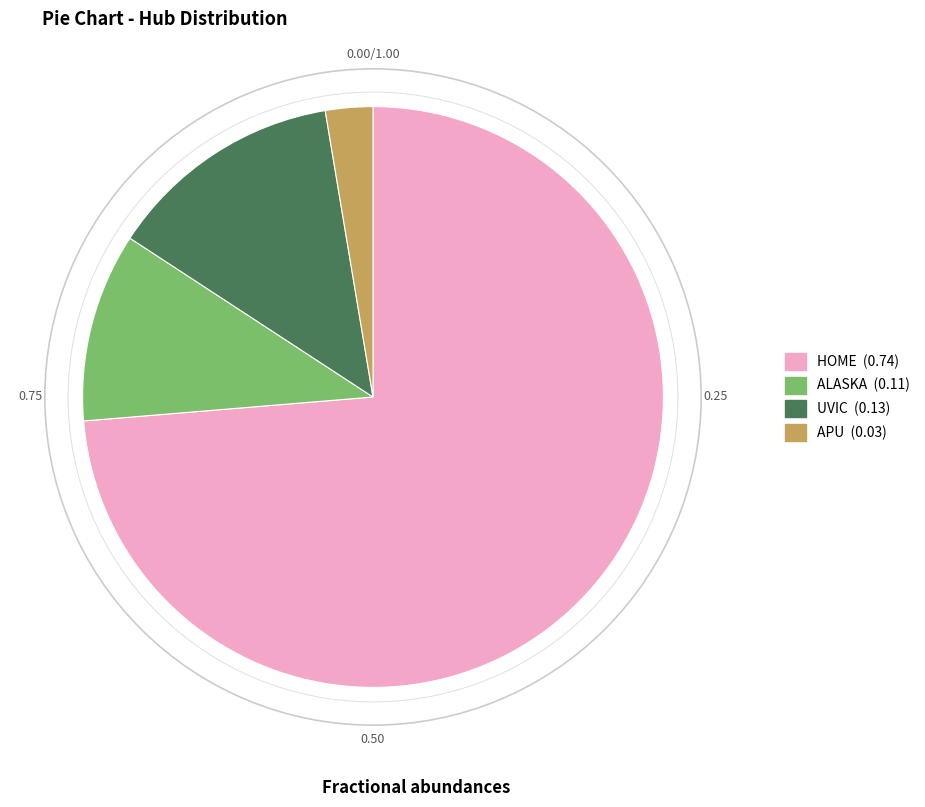

Which slice is the smallest?

APU